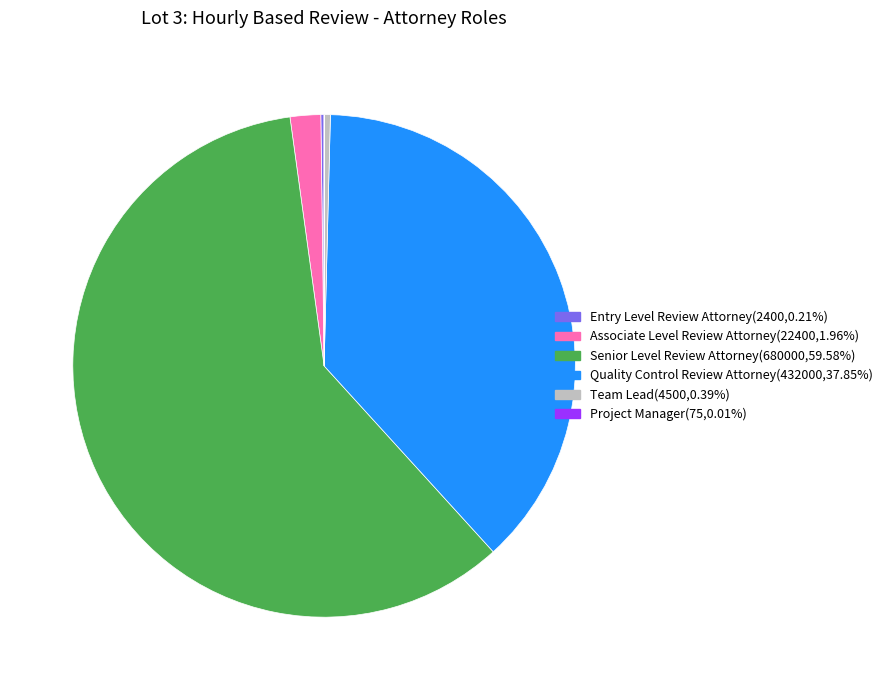

Which has a higher value, Quality Control Review Attorney or Associate Level Review Attorney?

Quality Control Review Attorney